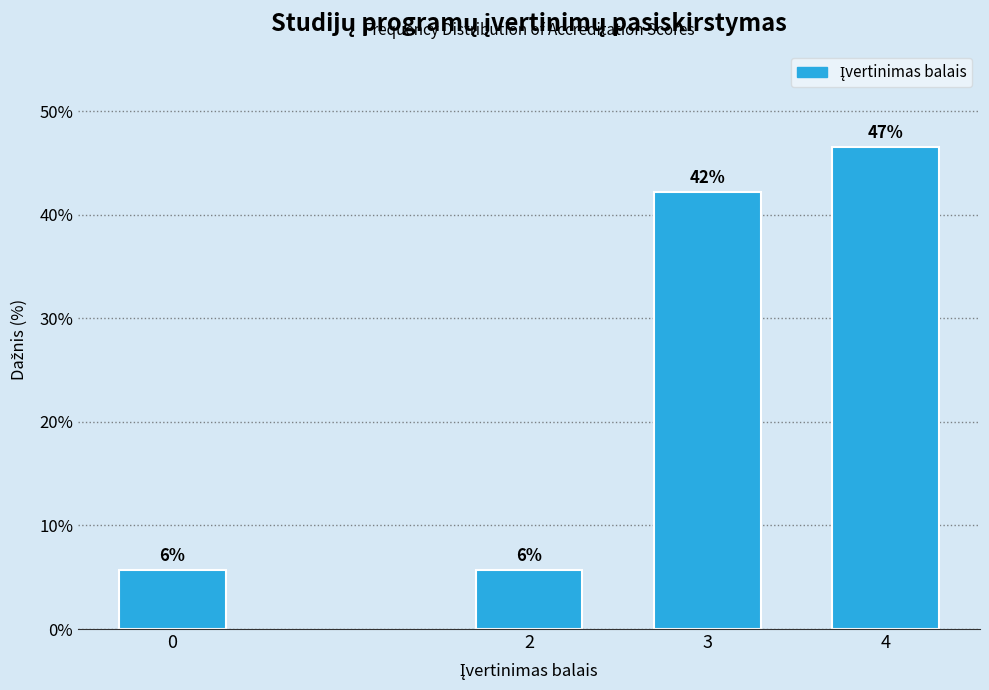

Does the chart contain any negative values?

No